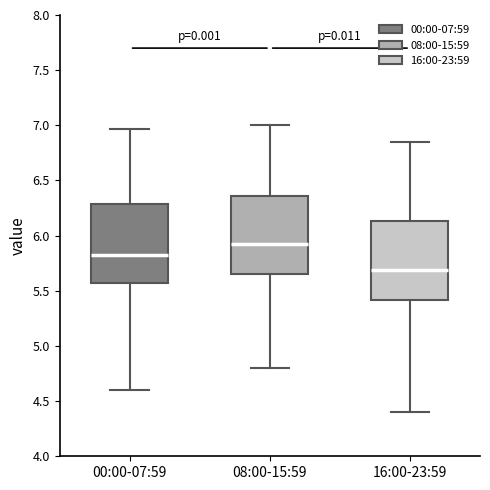

Reading left to right, transcribe this box plot: for each box, give where its median line is, the range the box spans, and where its two whiskers end, as read against the y-axis. The values are not printed on the chart, so give them approximately, as read against the axis.

00:00-07:59: median 5.85, box 5.55 to 6.30, whiskers 4.60 to 6.95
08:00-15:59: median 5.95, box 5.65 to 6.35, whiskers 4.80 to 7.00
16:00-23:59: median 5.70, box 5.40 to 6.15, whiskers 4.40 to 6.85